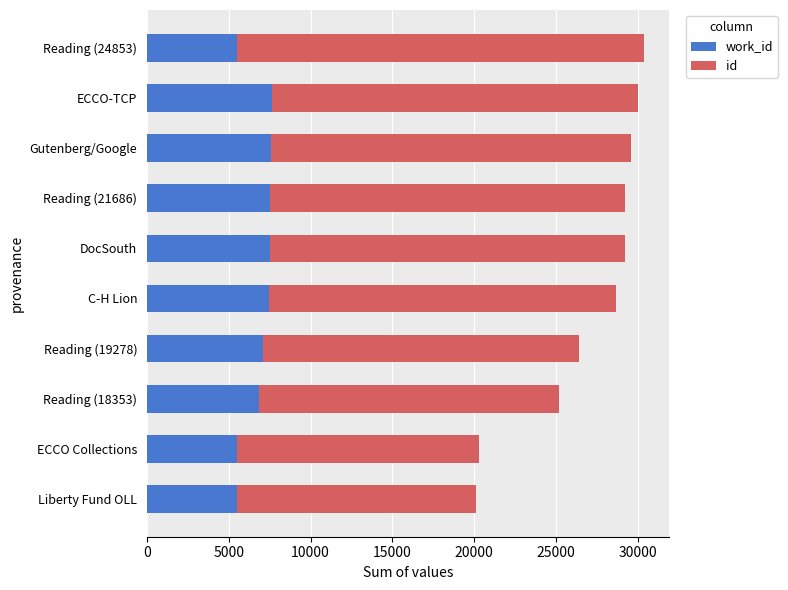

What is the total value across all series at Liberty Fund OLL?

20130